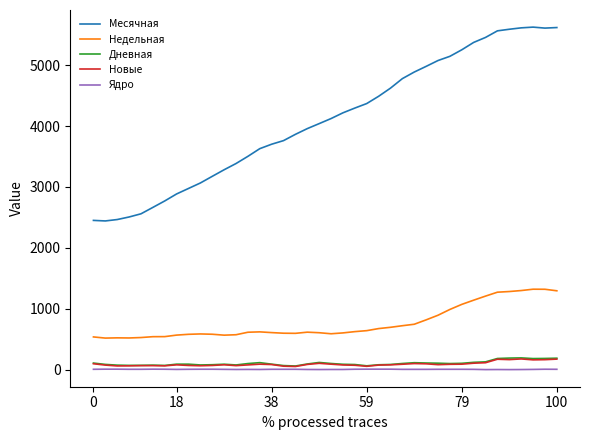

True or false: Новые and Месячная intersect in this chart.

False